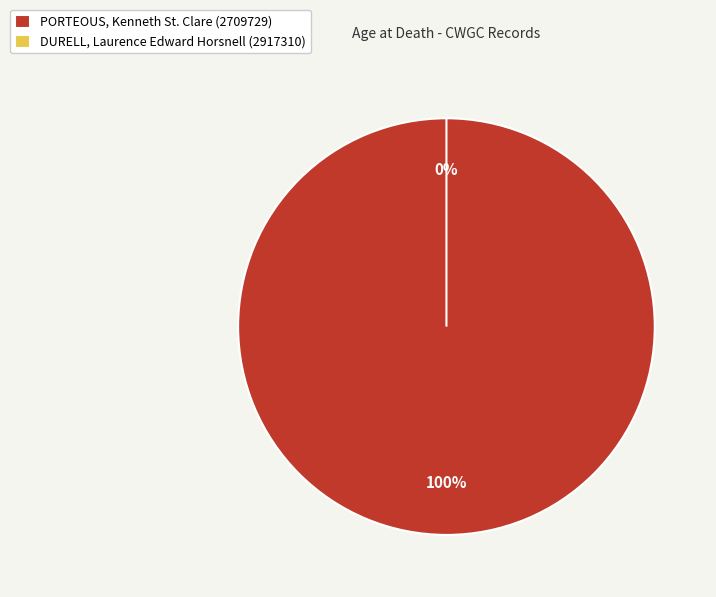

To the nearest percent, what is the average slice percentage?

50%